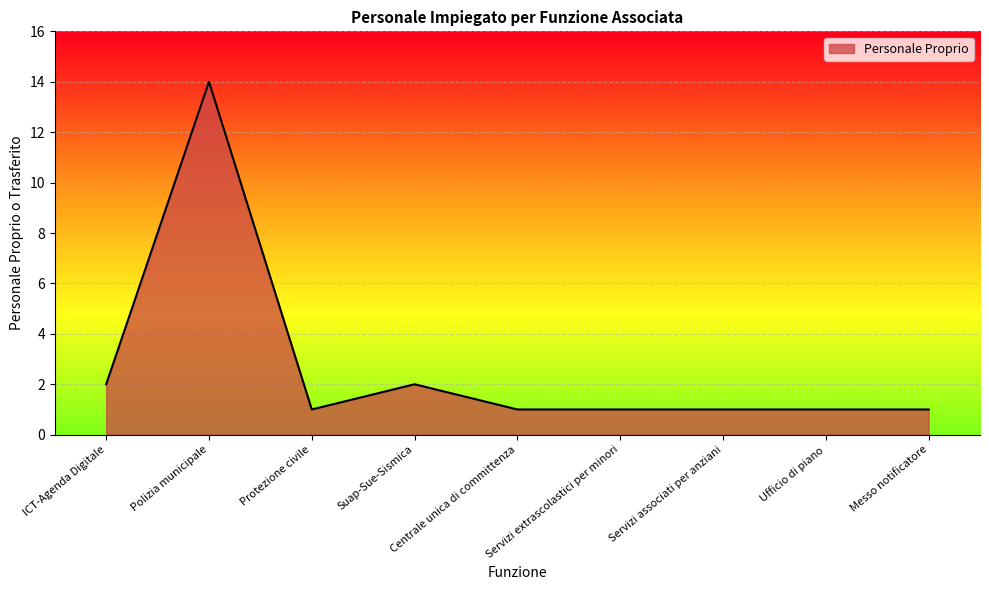

Does the chart display data point markers on the line(s)?

No